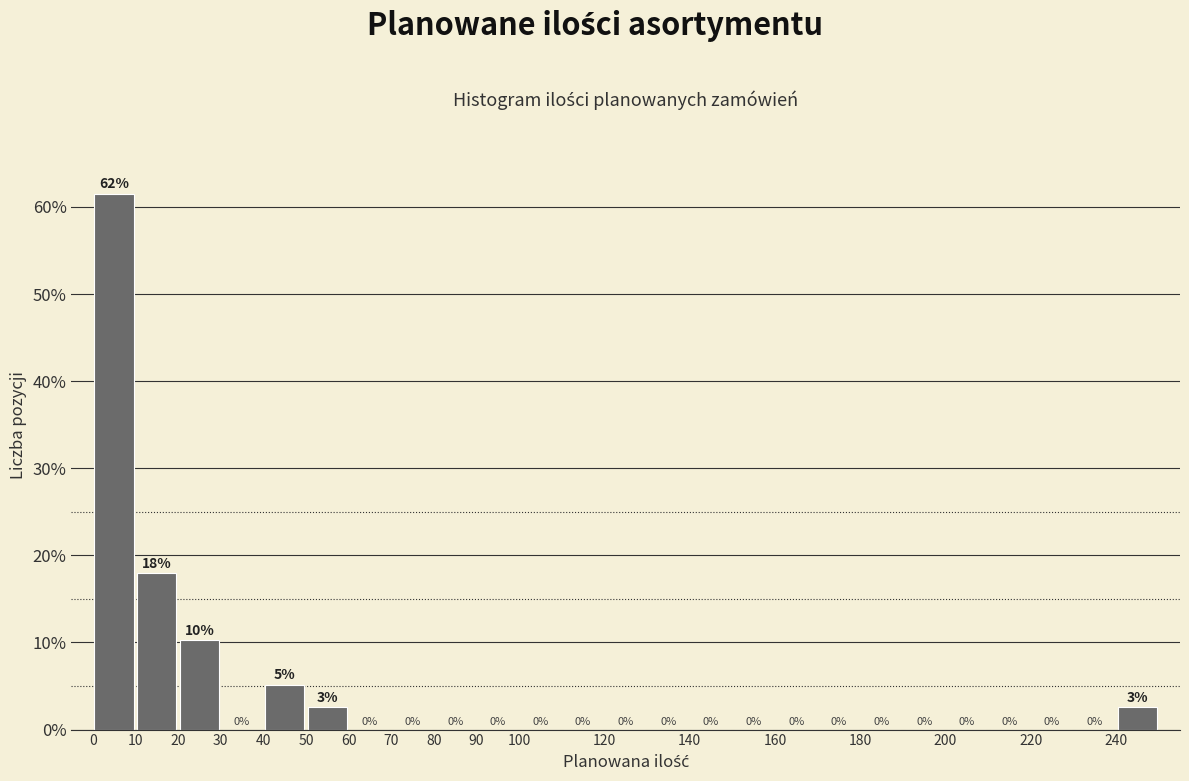

Over which range of the x-axis is the bar tallest?

0 to 10